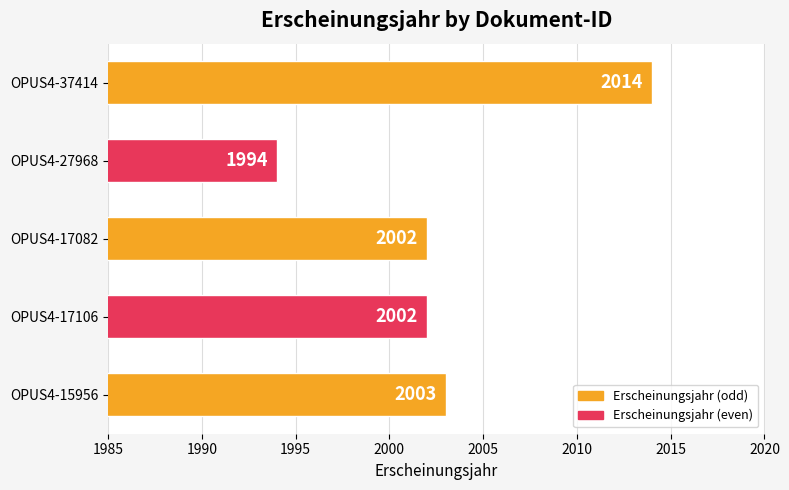

How many categories are shown in the chart?

5